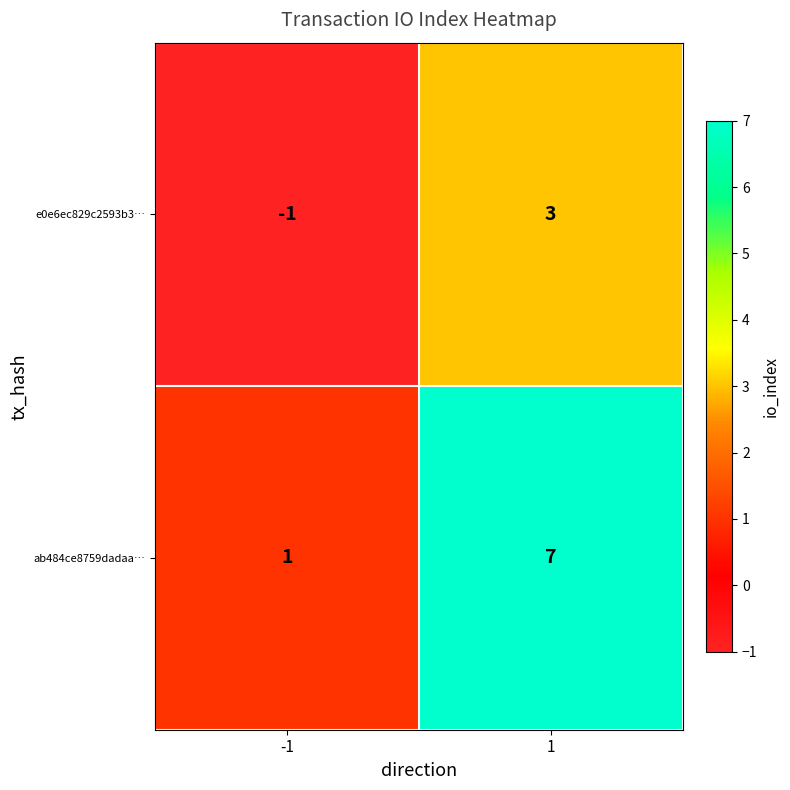

What is the greatest value displayed?

7